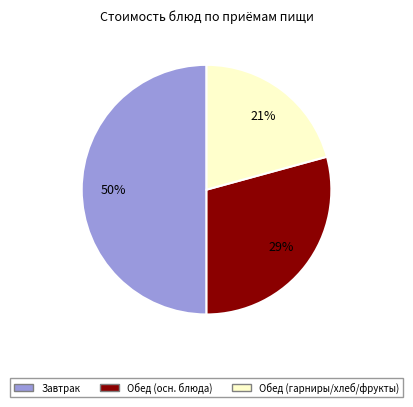

To the nearest percent, what is the difference between the largest and smallest slice percentages?

29%